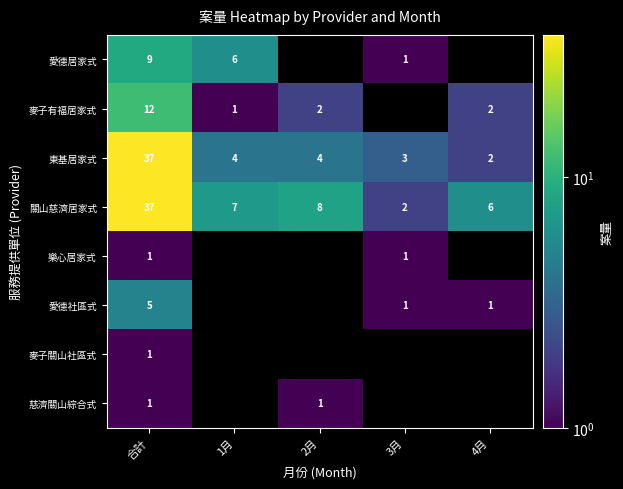

Is the value of 東基居家式 at 1月 greater than the value of 麥子有福居家式 at 合計?

No